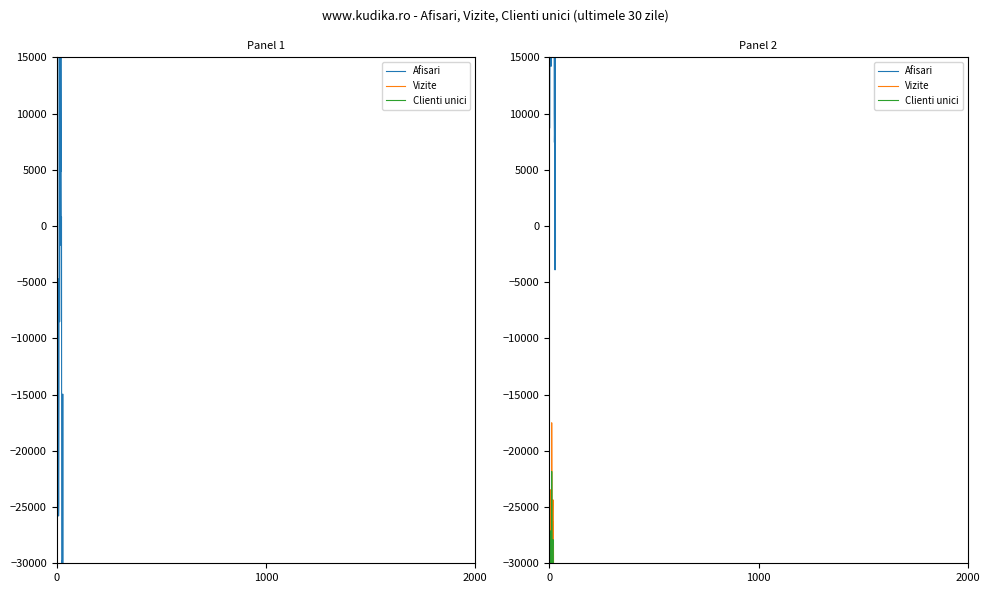

How many values in Afisari are below zero?

2